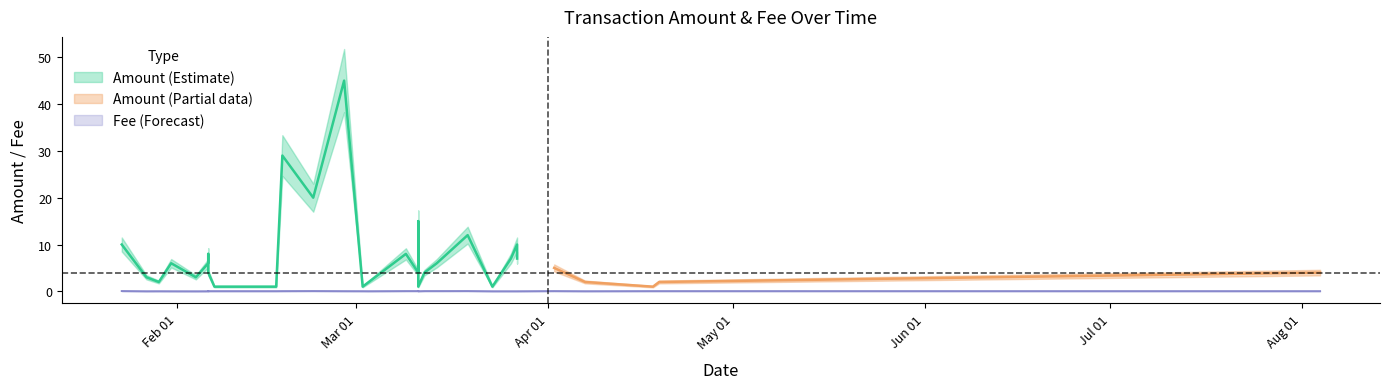

What is the spread (max minus min) of values at 26?

10.0